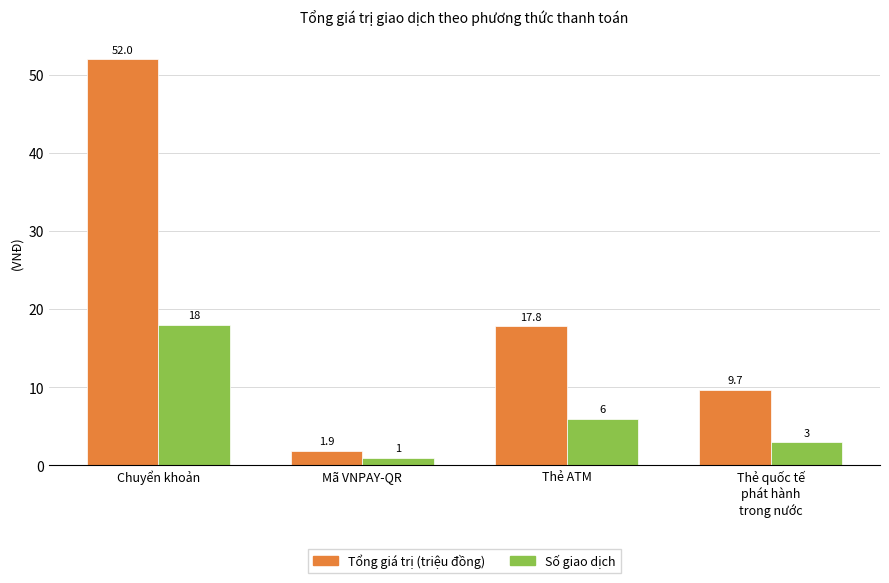

Reading left to right, list all the values displayed in this chart.

Tổng giá trị (triệu đồng): Chuyển khoản=52.0	Mã VNPAY-QR=1.9	Thẻ ATM=17.8	Thẻ quốc tế
phát hành
trong nước=9.7
Số giao dịch: Chuyển khoản=18.0	Mã VNPAY-QR=1.0	Thẻ ATM=6.0	Thẻ quốc tế
phát hành
trong nước=3.0